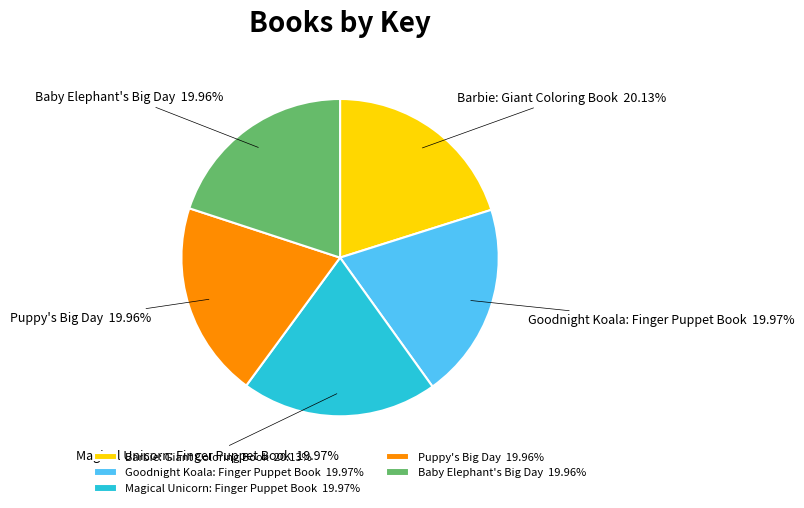

Combined, do Baby Elephant's Big Day 19.96% and Goodnight Koala: Finger Puppet Book 19.97% account for over 50%?

No